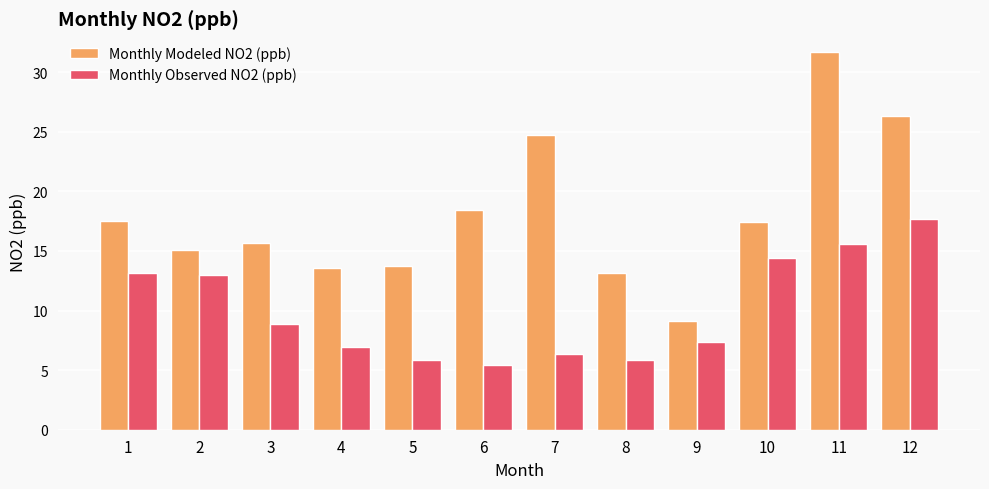

What is the spread (max minus min) of values at 12?

8.6